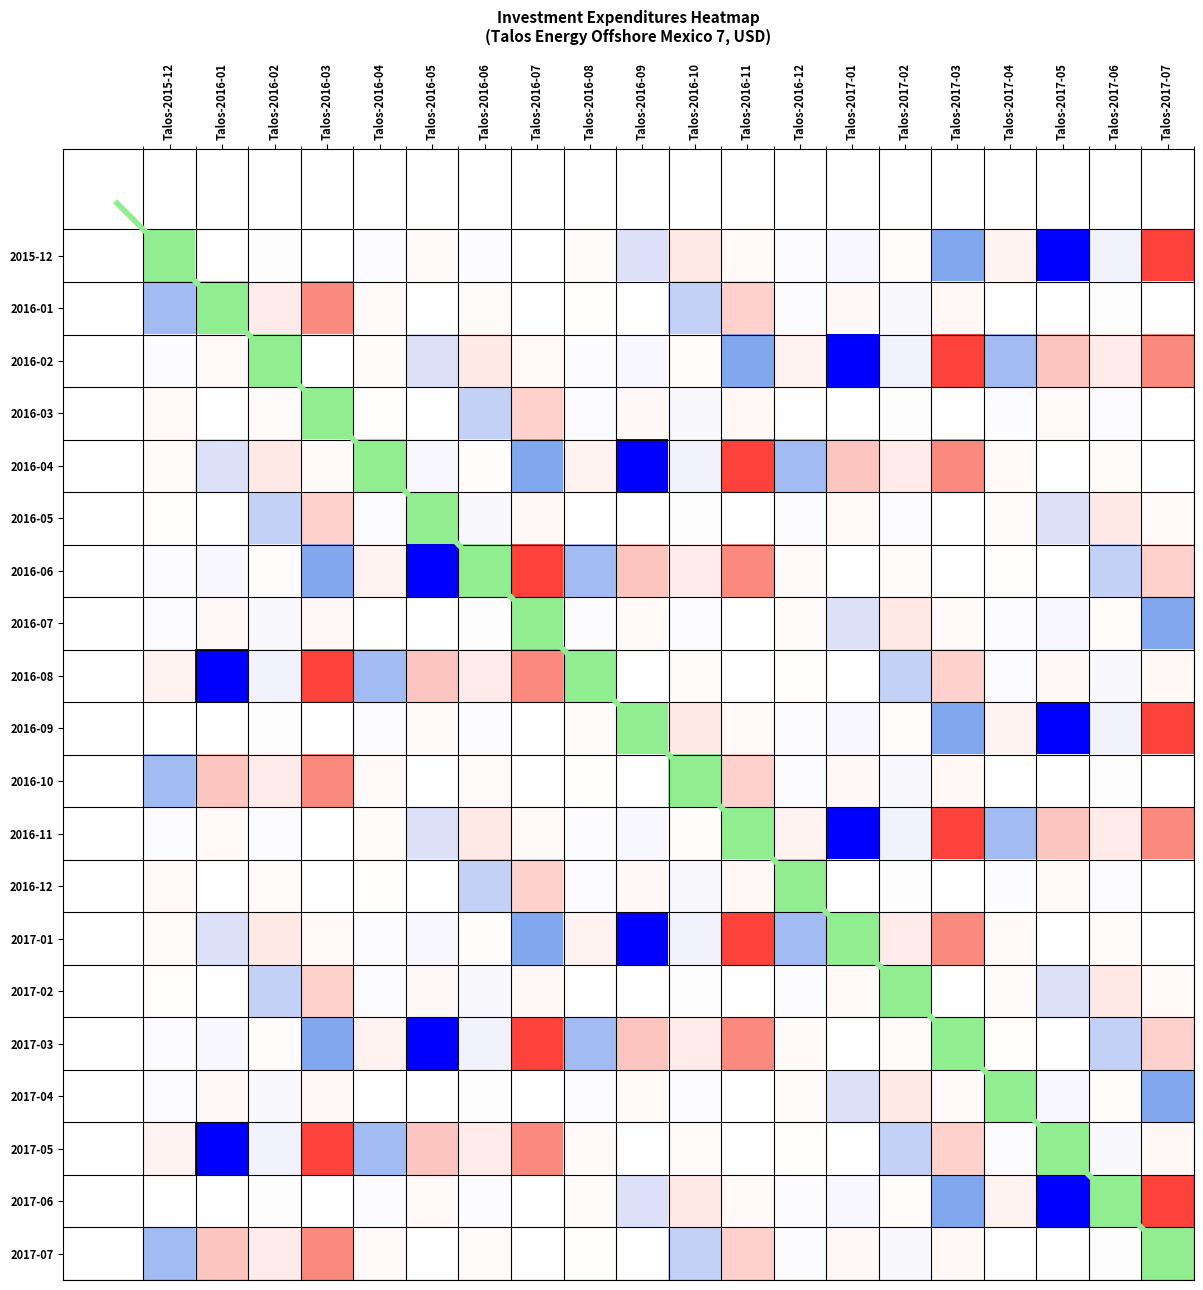

What is the total value across all series at Talos-2015-12?

-1.2